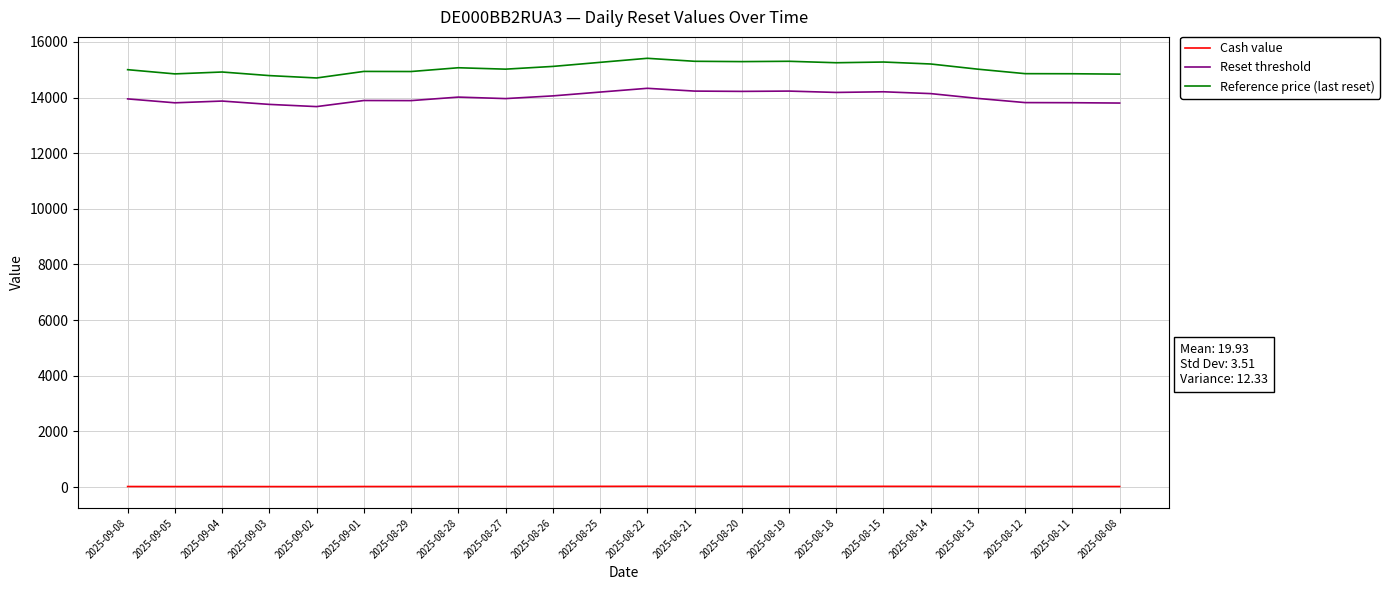

Is this an area chart (filled region under the line)?

No